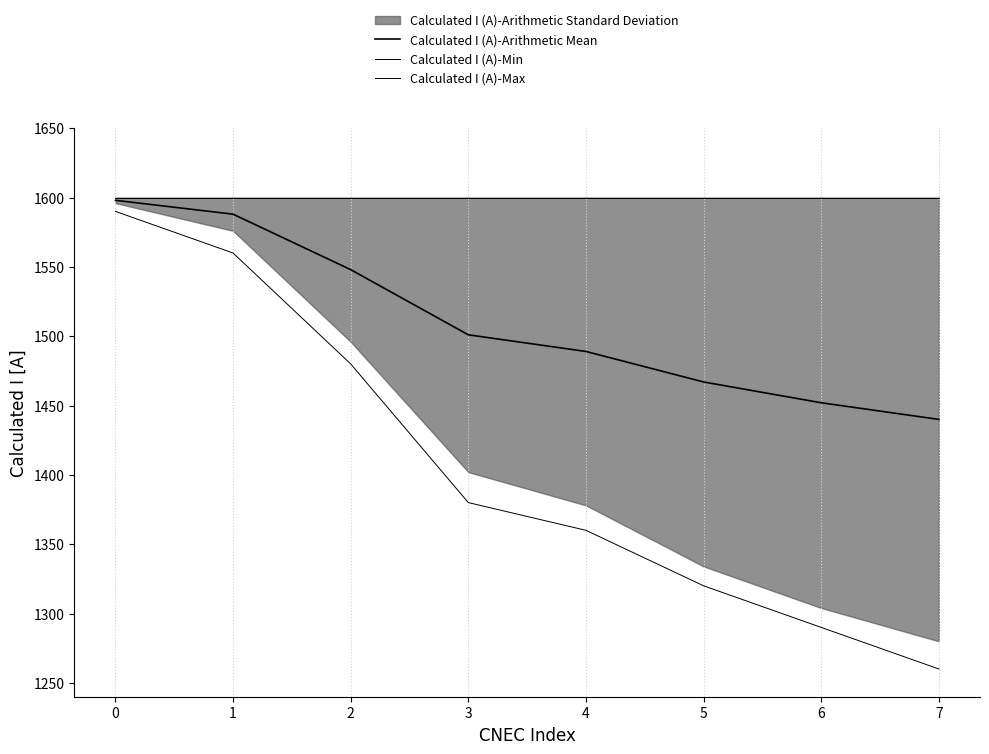

Which series has the widest spread of values?

Calculated I (A)-Min